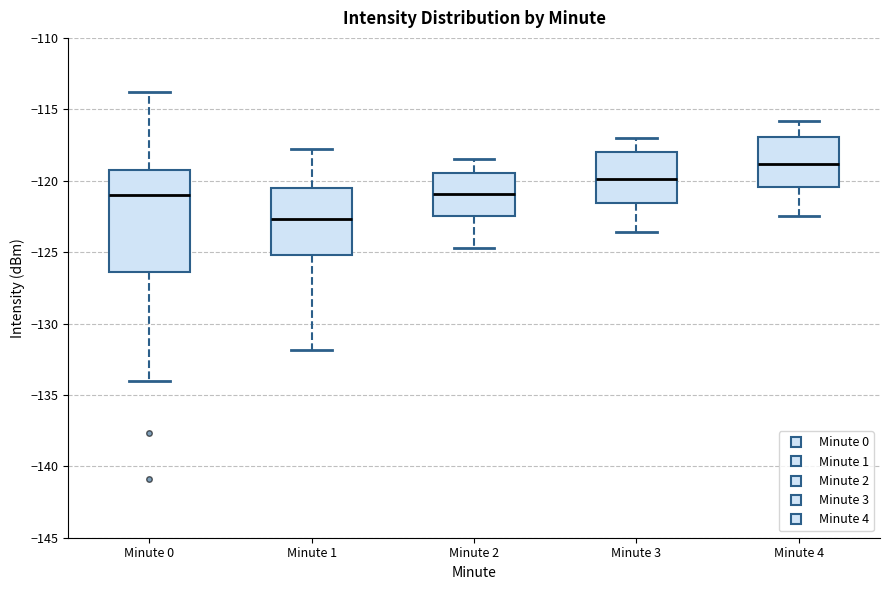

Where does the median line of the box for Minute 2 sit on the y-axis? The values are not printed on the chart, so give them approximately, as read against the axis.

-121.0